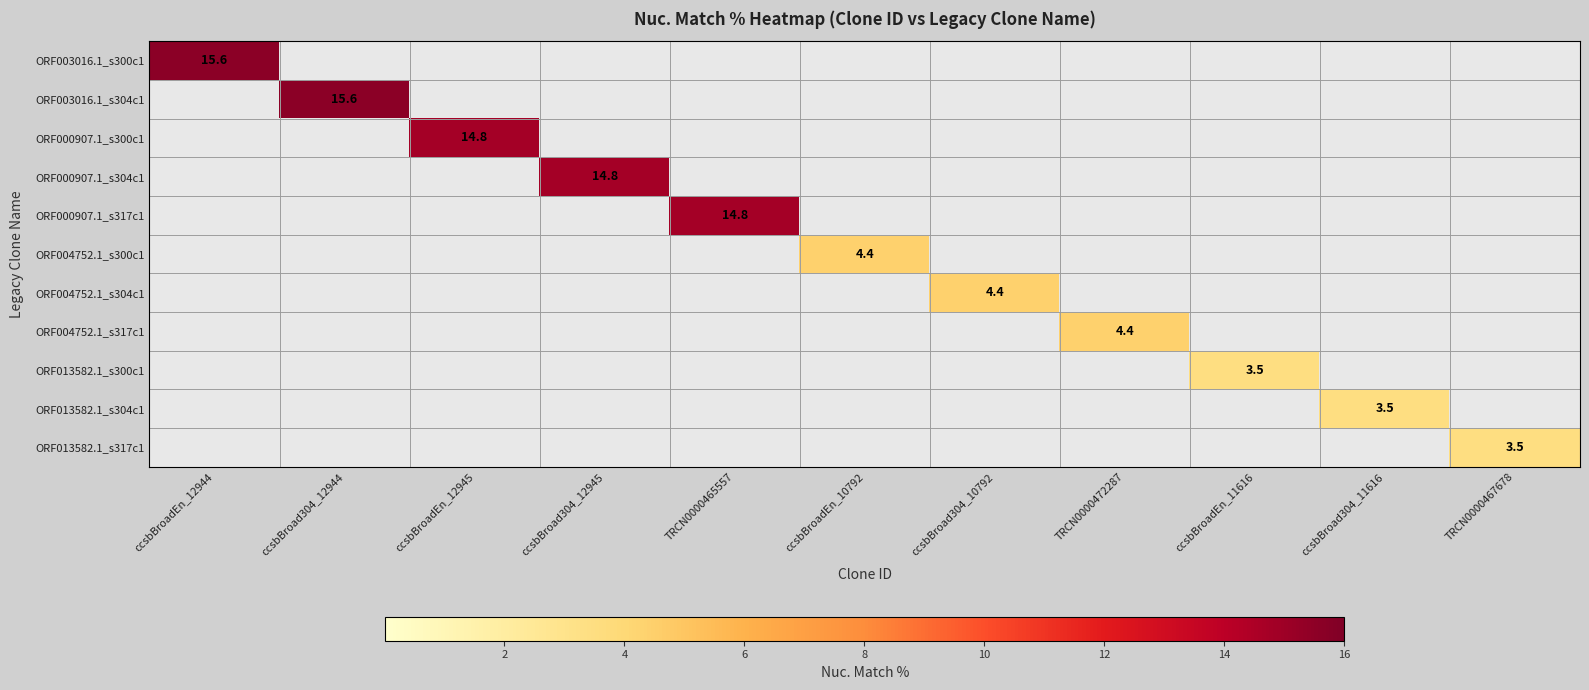

True or false: ORF003016.1_s304c1 has a value of 0.0 at TRCN0000472287.

True